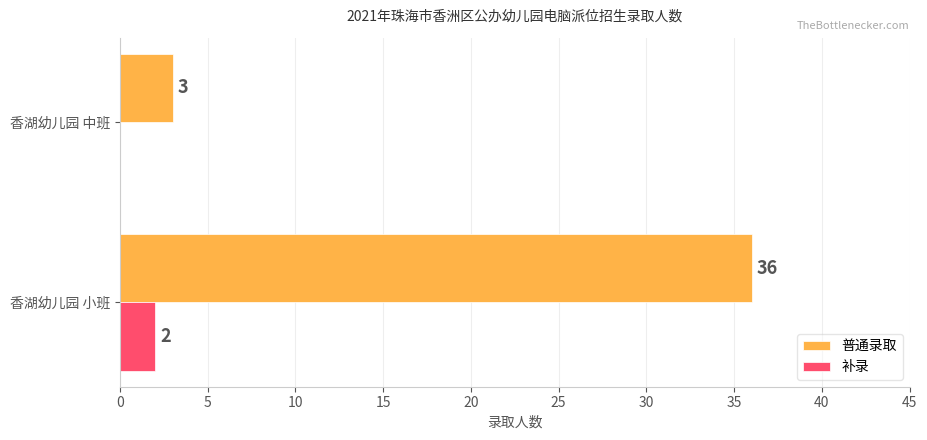

The 普通录取 series shows 24 at 香湖幼儿园 小班. True or false?

False